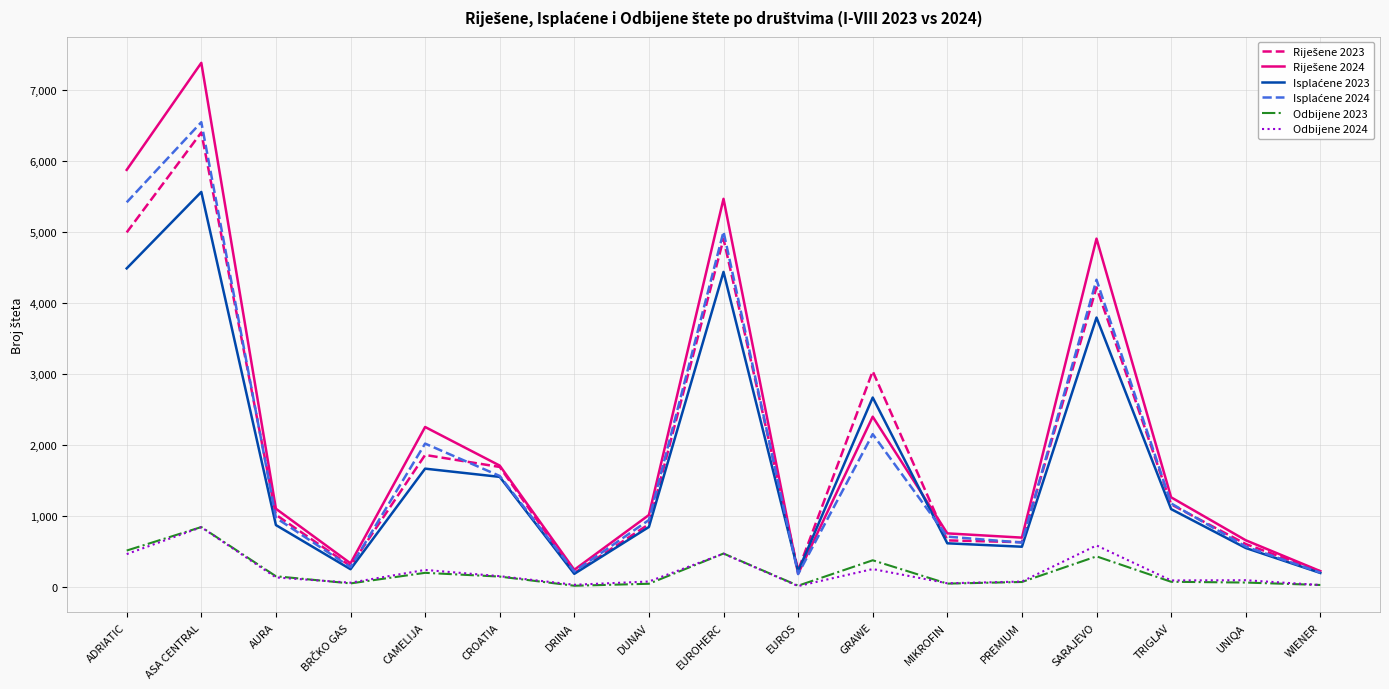

What is the maximum value shown in the chart?

7379